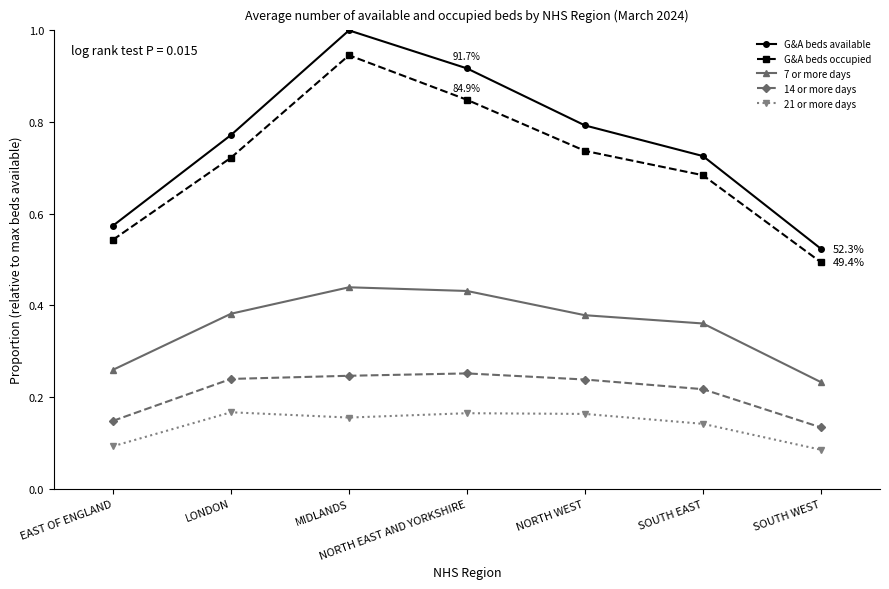

The value of G&A beds available at NORTH EAST AND YORKSHIRE is 0.6. True or false?

False